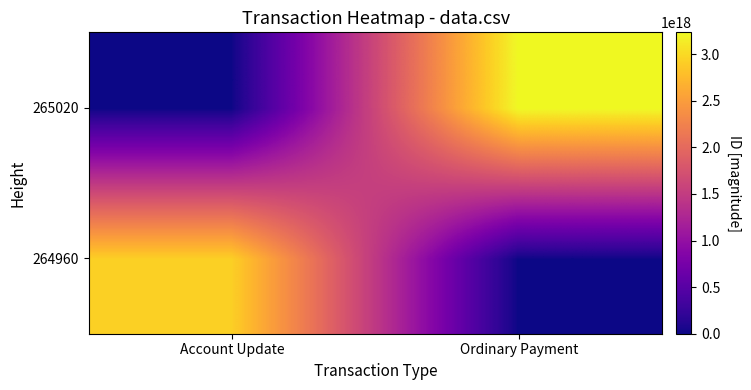

Reading left to right, transcribe all the data shown in this chart.

264960: Account Update=2925864361641779200	Ordinary Payment=0
265020: Account Update=0	Ordinary Payment=3235141939749176832